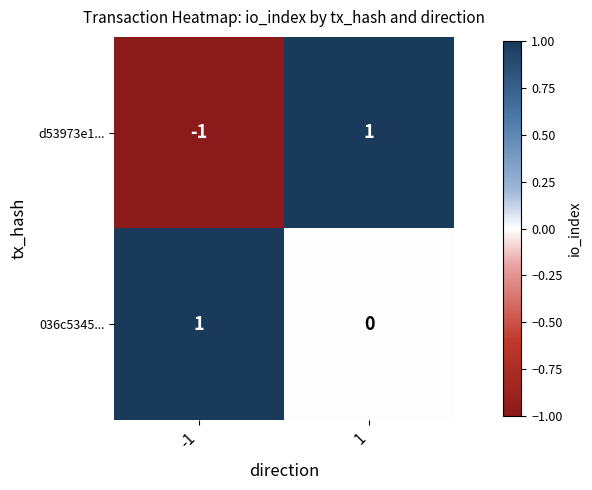

True or false: d53973e1... has a value of 1 at 1.

True